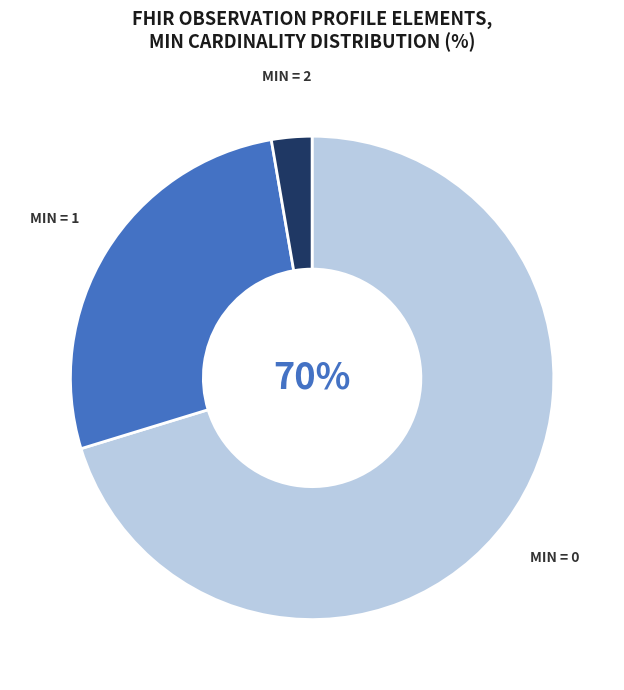

To the nearest percent, what is the average slice percentage?

33%